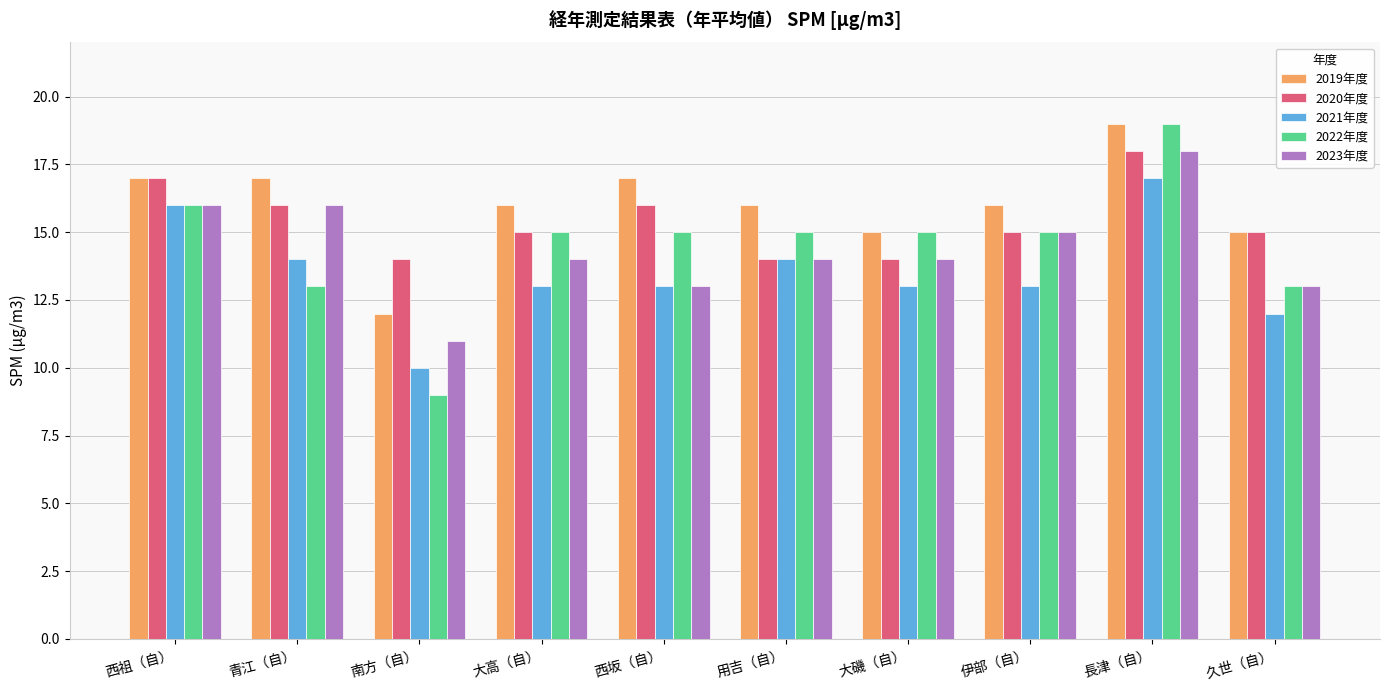

Are the bars horizontal?

No